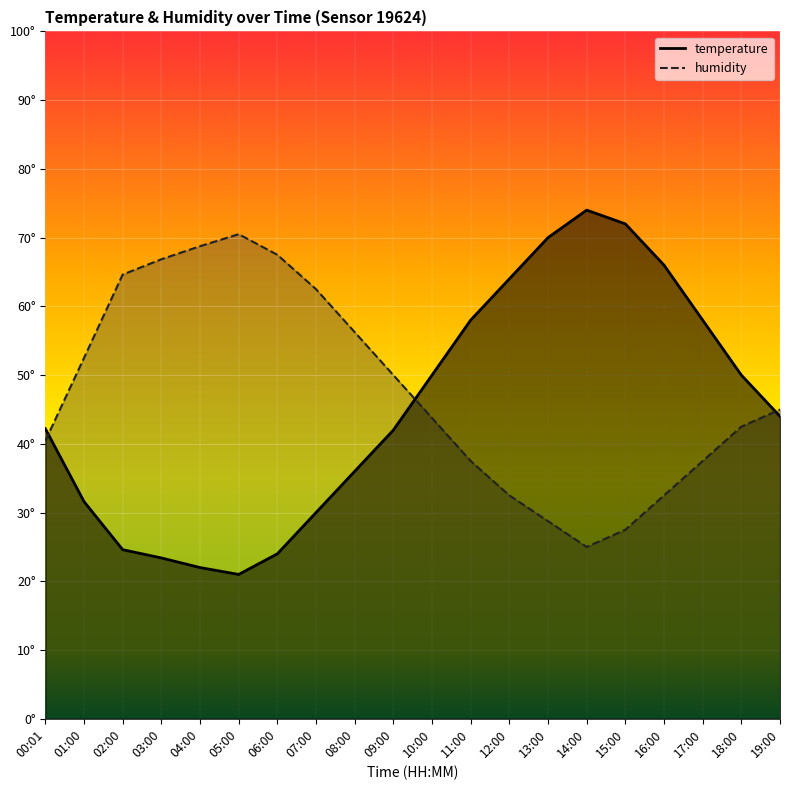

How many data points in temperature are less than 43?

10